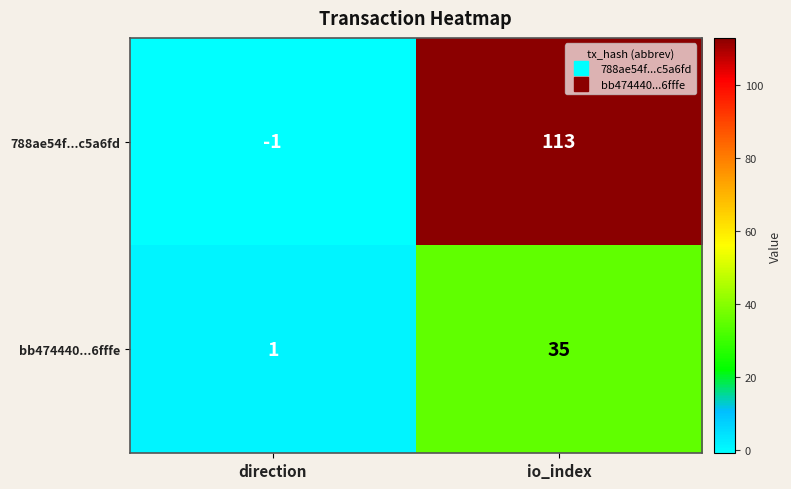

The value of bb474440...6fffe at direction is 0. True or false?

False